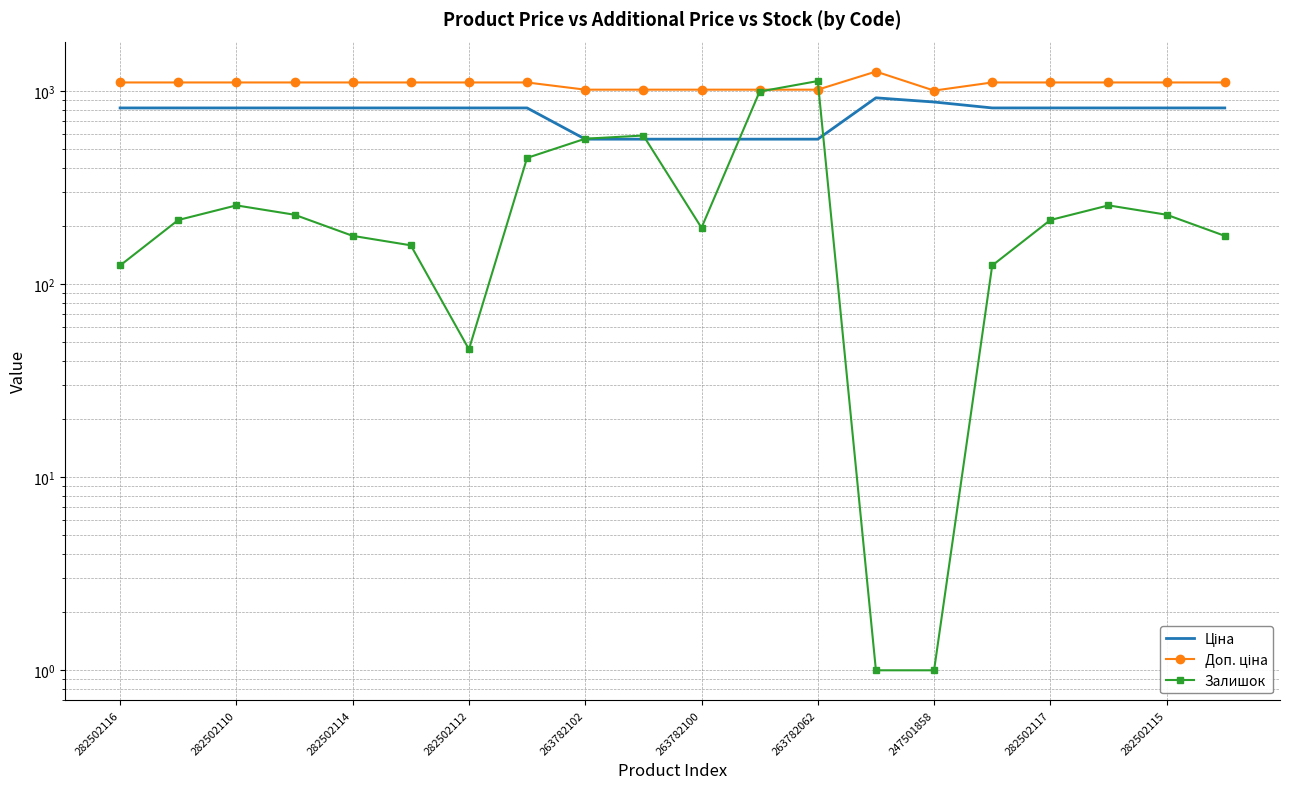

What position from the left is 247501858?

15